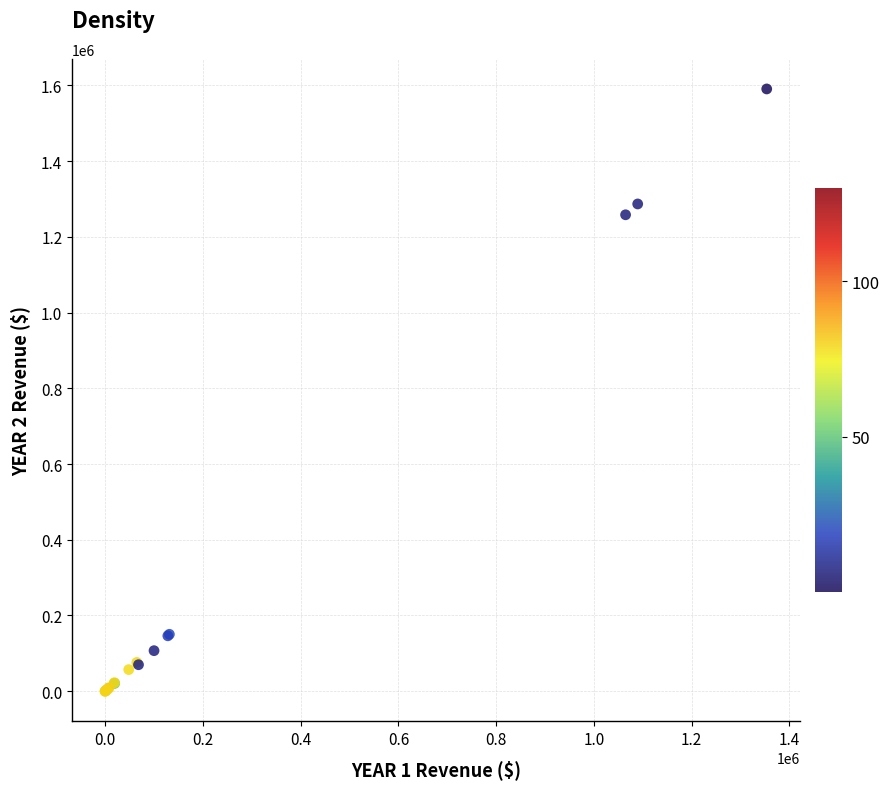

What Y value in the scatter plot is closest to 795395?

1258400.0